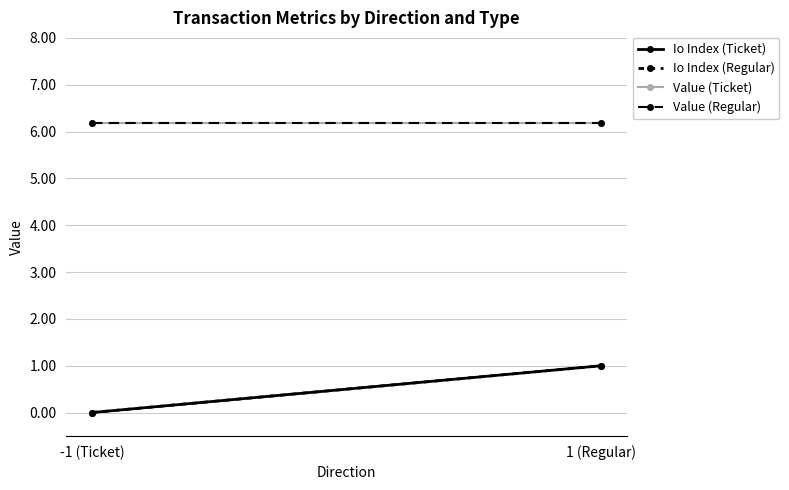

Which series has the largest range (max minus min)?

Io Index (Ticket)